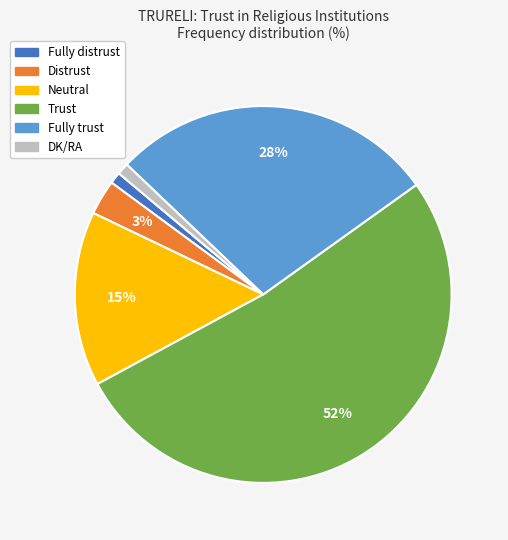

Approximately how many times larger is the value at Fully trust compared to Trust?

0.5